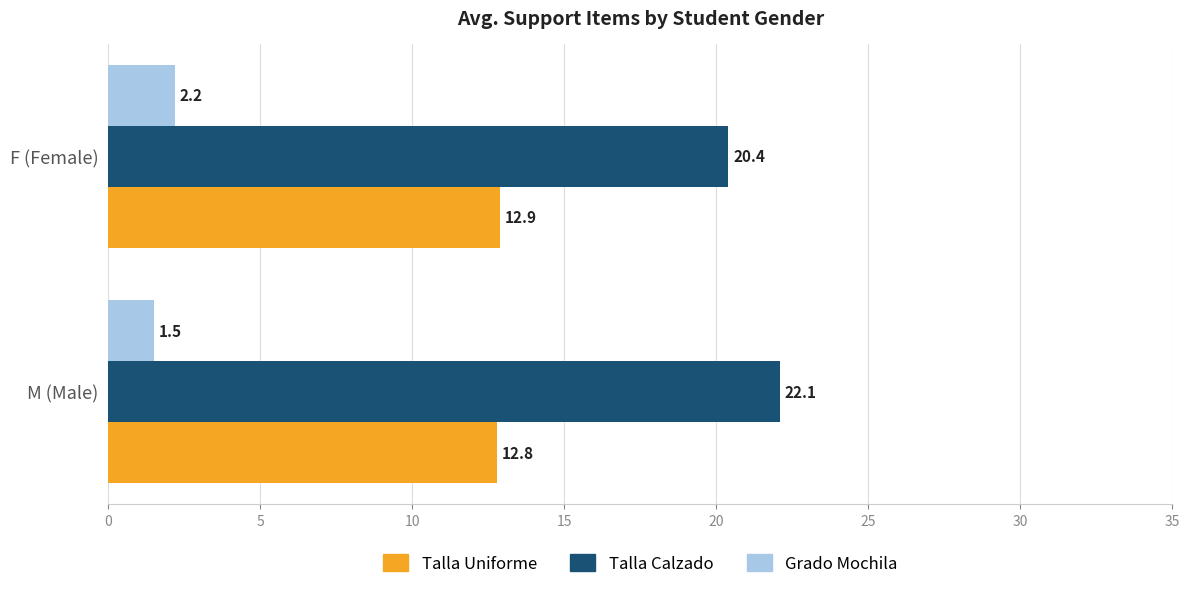

What are all the series names shown in the legend?

Talla Uniforme, Talla Calzado, Grado Mochila